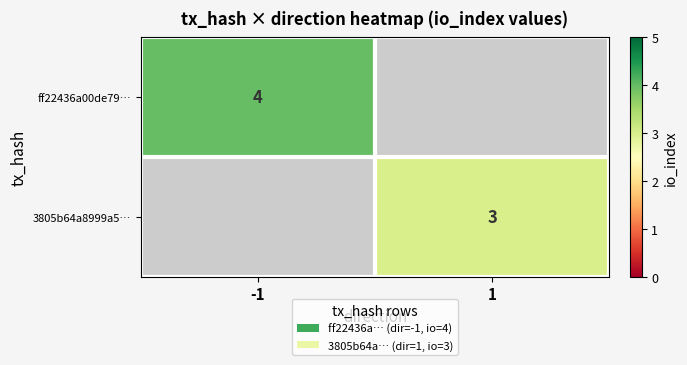

Is it true that 3805b64a8999a5… equals 3 at 1?

True